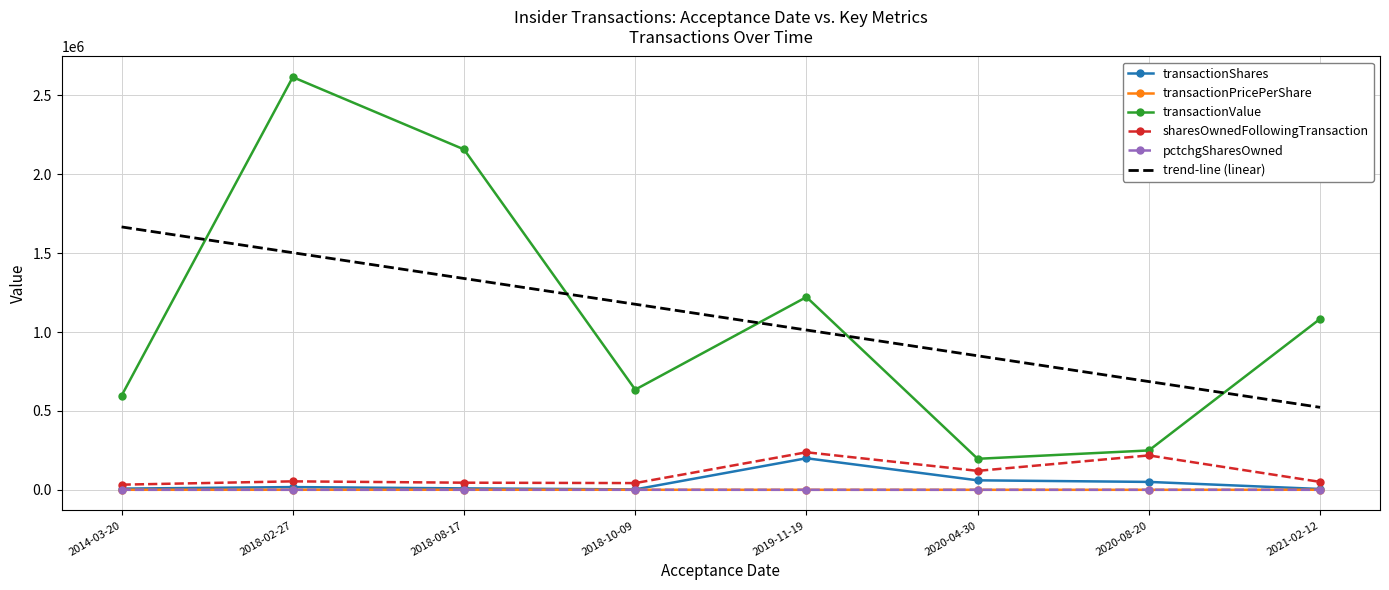

The value of sharesOwnedFollowingTransaction at 2019-11-19 is 237914.0. True or false?

True